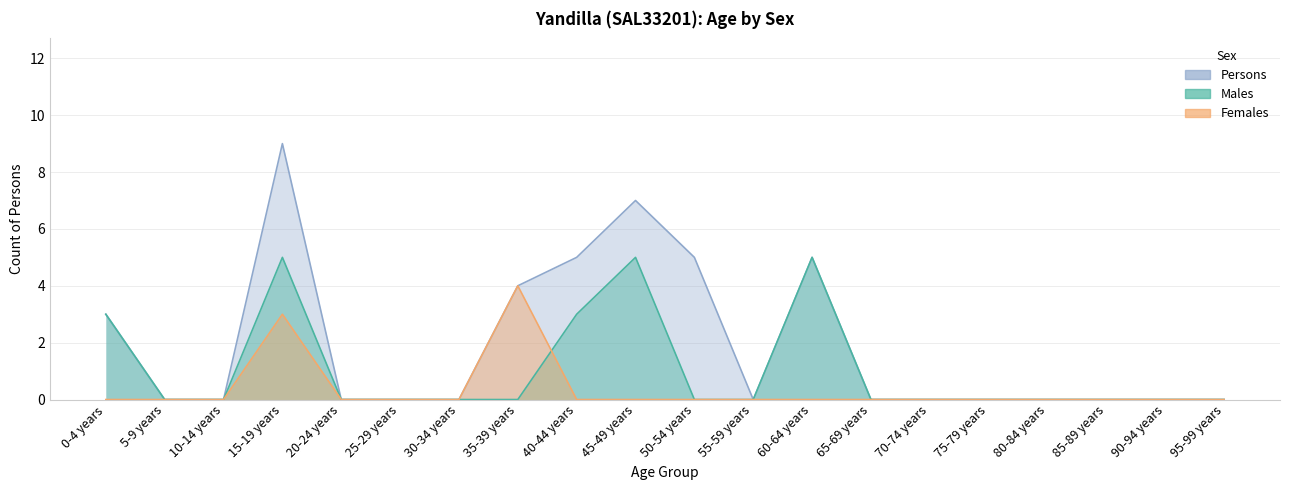

How many positive values does the Persons series have?

7